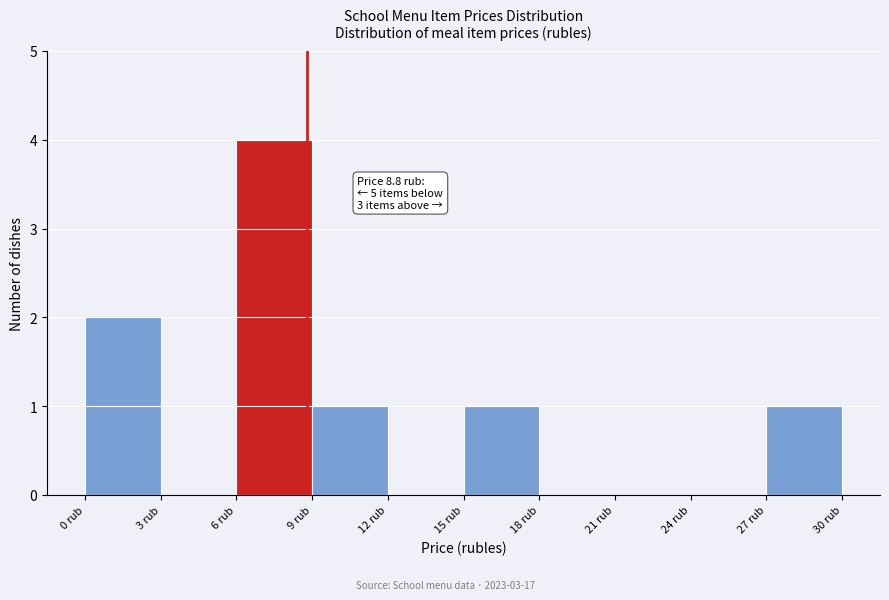

Over which range of the x-axis is the bar tallest?

6 to 9